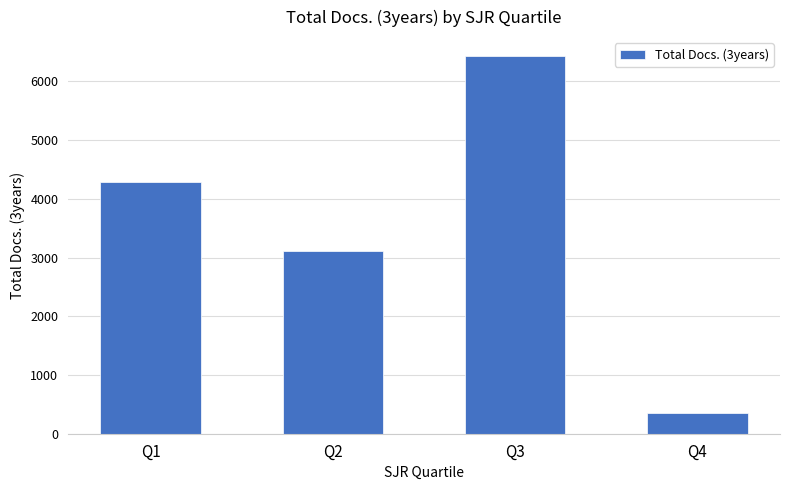

Where is the data nearest to the value 3394?

Q2